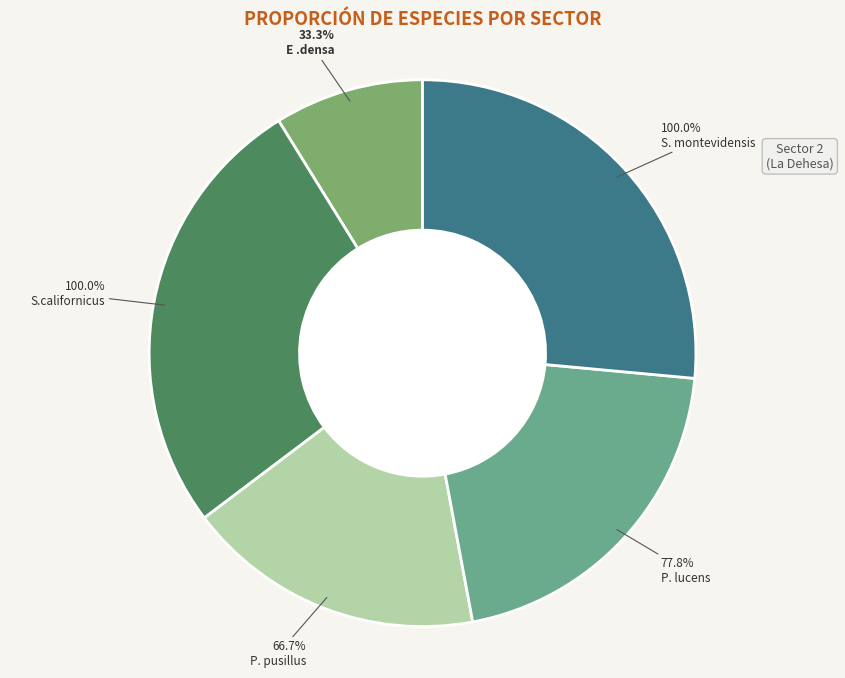

To the nearest percent, what portion does S. montevidensis represent?

26%